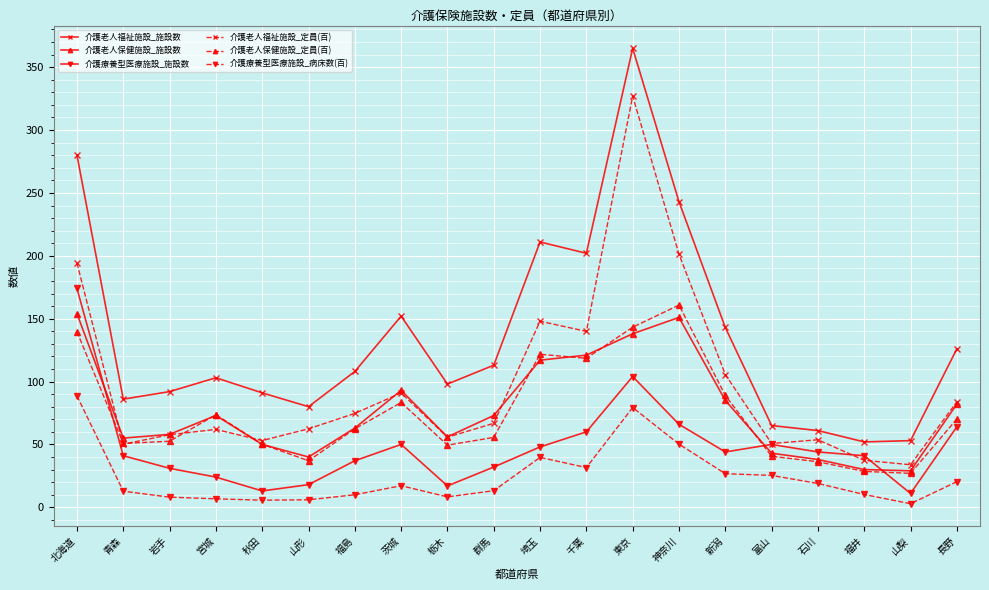

At which label does 介護老人福祉施設_定員(百) reach its peak?

東京